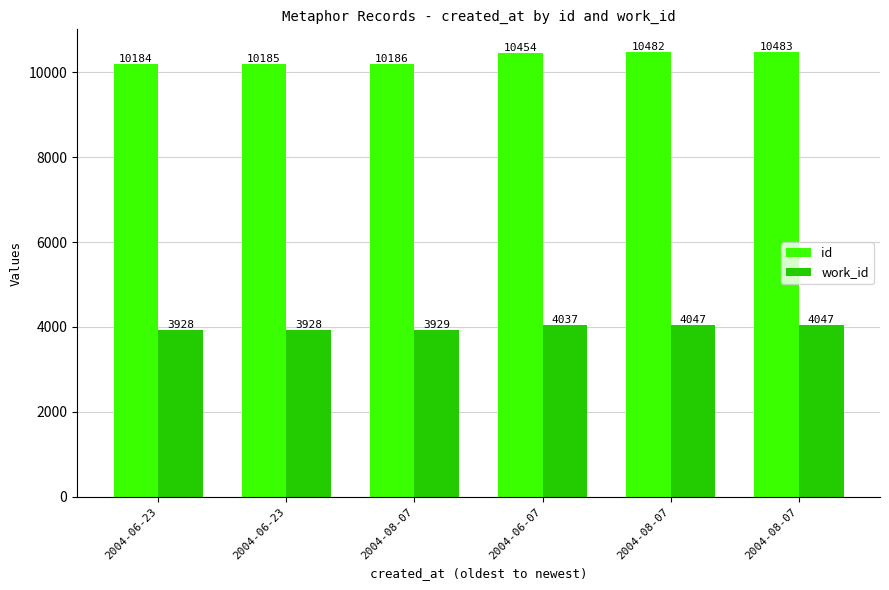

How many bars are there in each group?

2